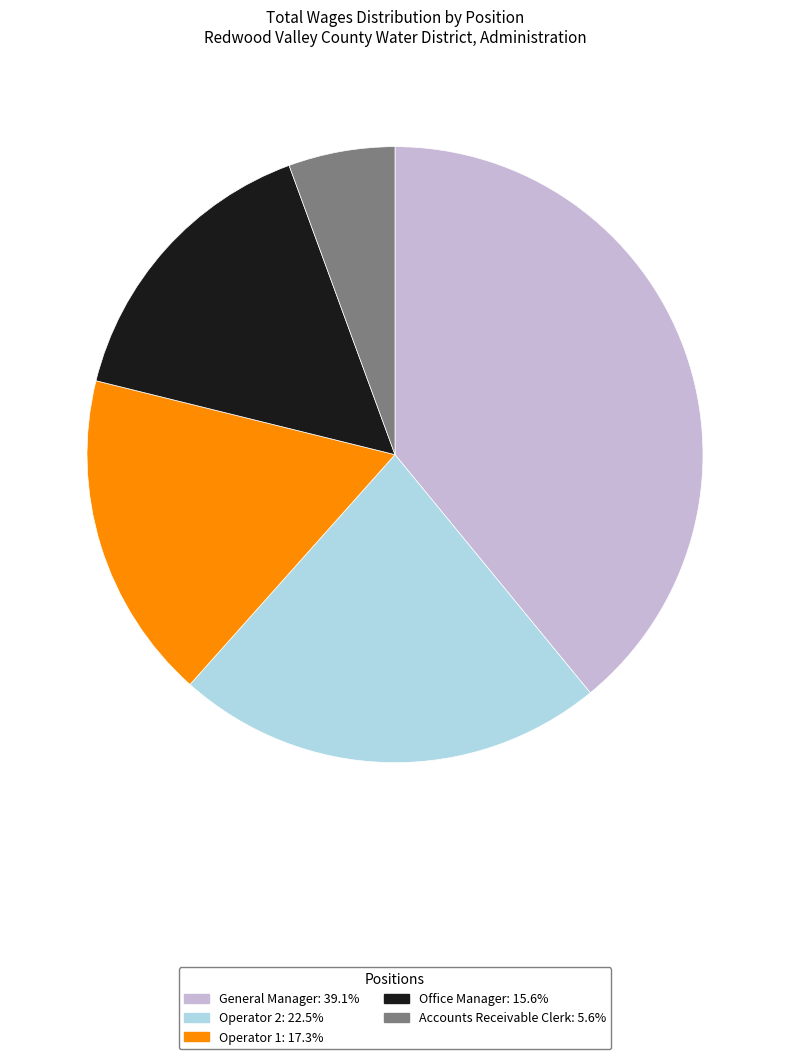

What is the largest slice in the pie chart?

General Manager